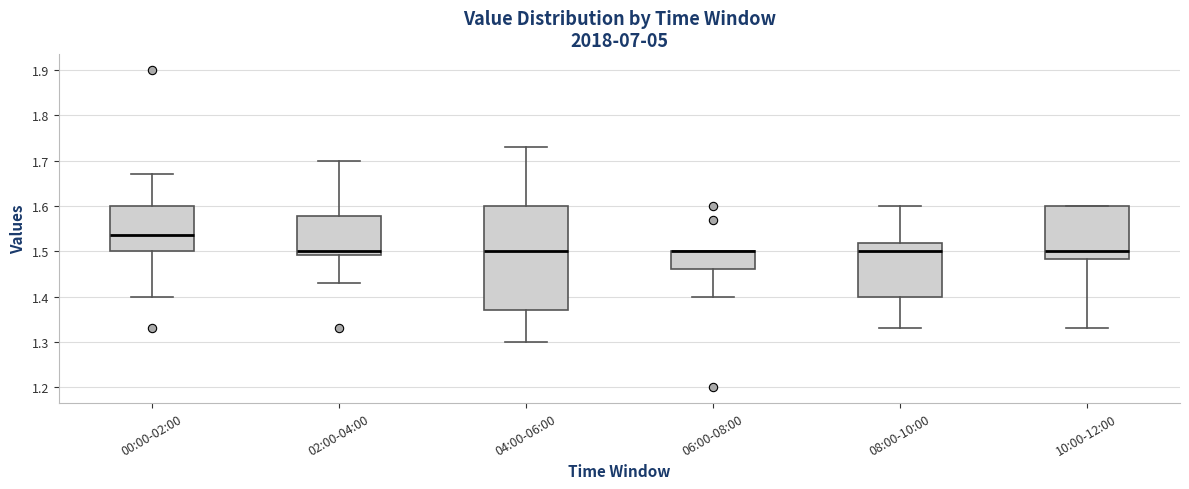

Reading left to right, transcribe this box plot: for each box, give where its median line is, the range the box spans, and where its two whiskers end, as read against the y-axis. The values are not printed on the chart, so give them approximately, as read against the axis.

00:00-02:00: median 1.54, box 1.50 to 1.60, whiskers 1.40 to 1.67
02:00-04:00: median 1.50, box 1.49 to 1.58, whiskers 1.43 to 1.70
04:00-06:00: median 1.50, box 1.37 to 1.60, whiskers 1.30 to 1.73
06:00-08:00: median 1.50 (drawn on the box's upper edge), box 1.46 to 1.50, whiskers 1.40 to 1.50
08:00-10:00: median 1.50, box 1.40 to 1.52, whiskers 1.33 to 1.60
10:00-12:00: median 1.50, box 1.48 to 1.60, whiskers 1.33 to 1.60